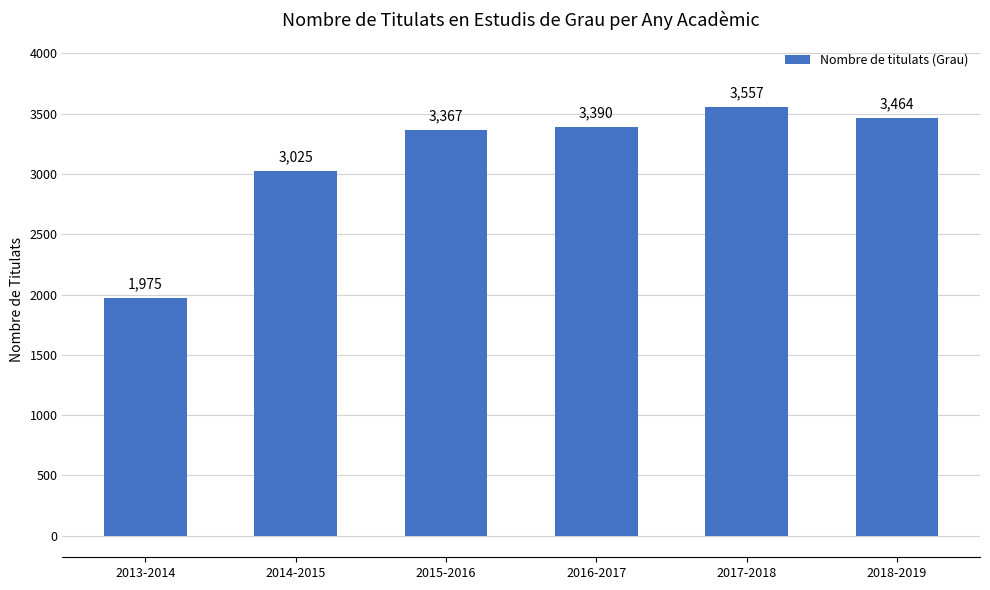

What is the change in value from 2015-2016 to 2017-2018?

+190